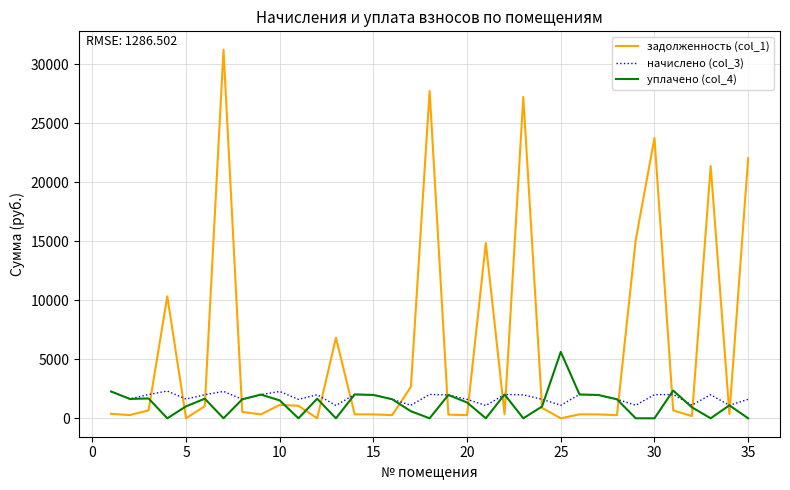

After their last crossing, which series has the higher values: начислено (col_3) or задолженность (col_1)?

задолженность (col_1)